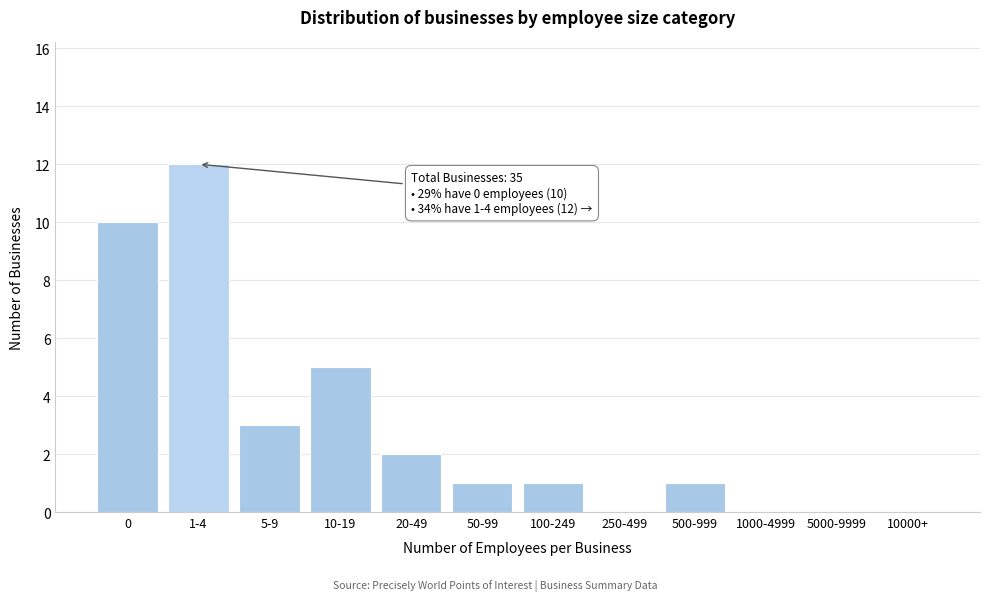

Reading left to right, extract all data points from this chart.

0=10	1-4=12	5-9=3	10-19=5	20-49=2	50-99=1	100-249=1	250-499=0	500-999=1	1000-4999=0	5000-9999=0	10000+=0